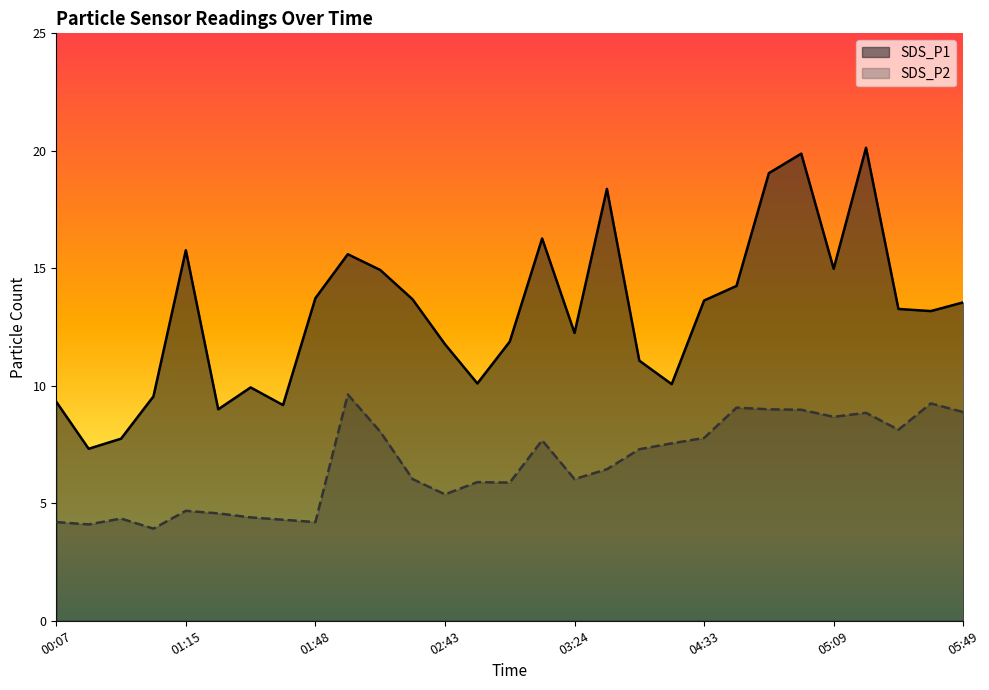

True or false: SDS_P2 has a value of 9.1 at 04:36.

True